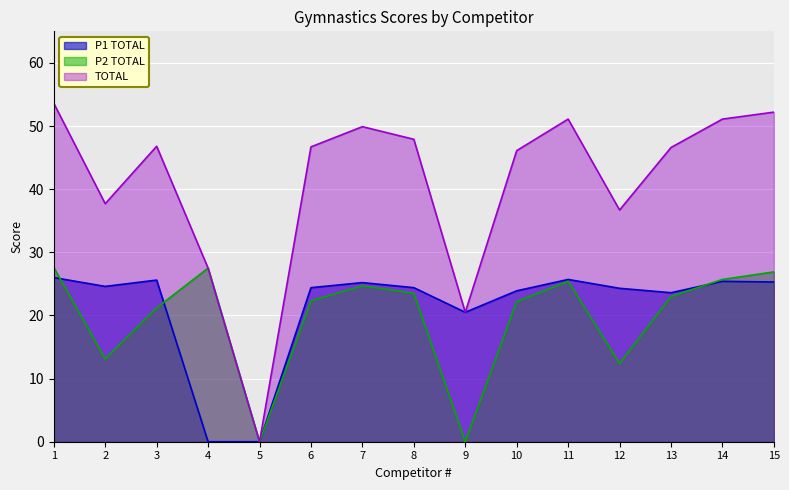

At which category is the sum across all series the highest?

1